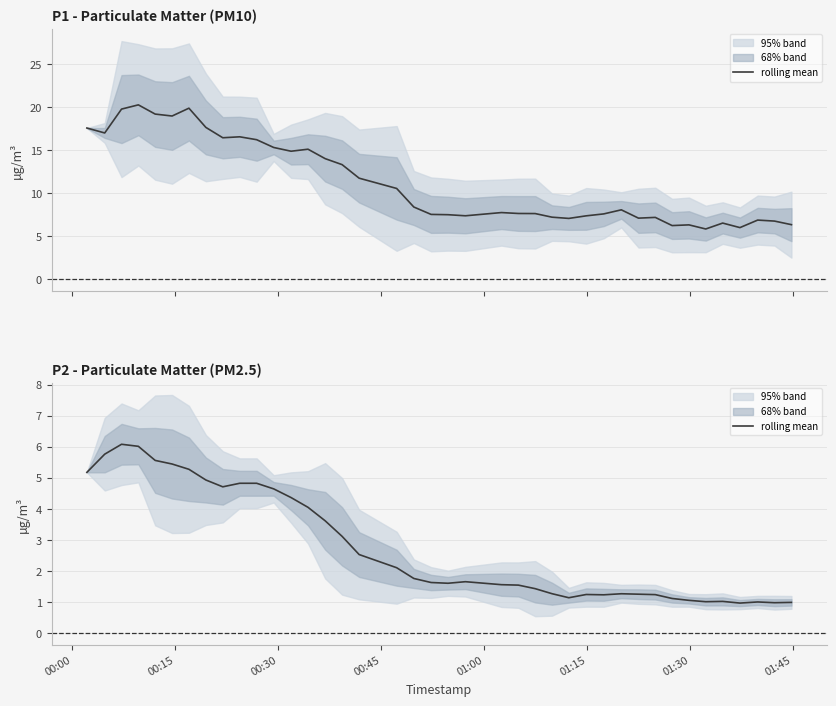

Reading left to right, list all the values displayed in this chart.

5.2	5.8	6.1	6.0	5.6	5.4	5.3	4.9	4.7	4.8	4.8	4.6	4.4	4.1	3.6	3.1	2.5	2.1	1.8	1.6	1.6	1.7	1.6	1.6	1.4	1.3	1.1	1.2	1.2	1.3	1.3	1.2	1.1	1.1	1.0	1.0	1.0	1.0	1.0	1.0